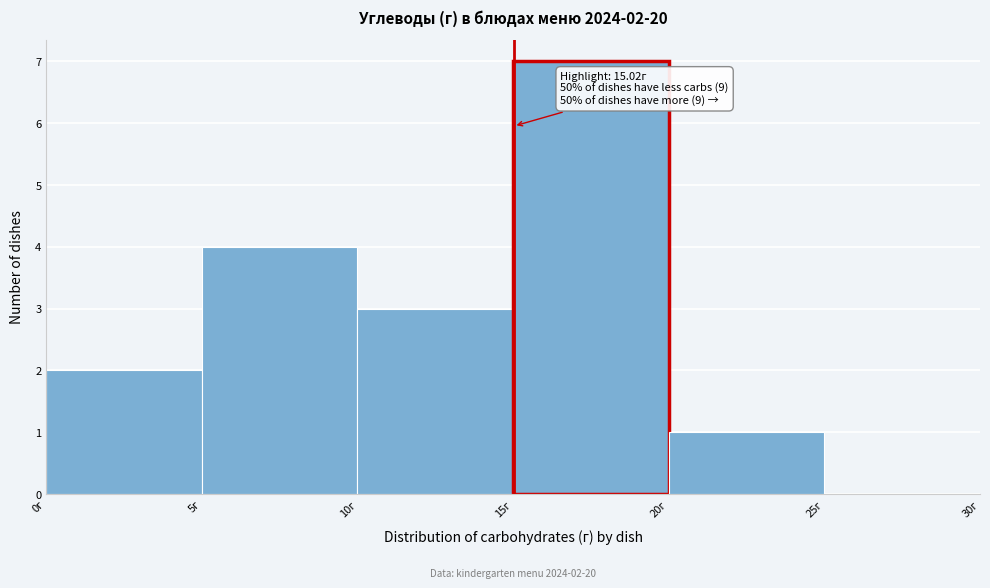

Over which range of the x-axis is the bar tallest?

15 to 20